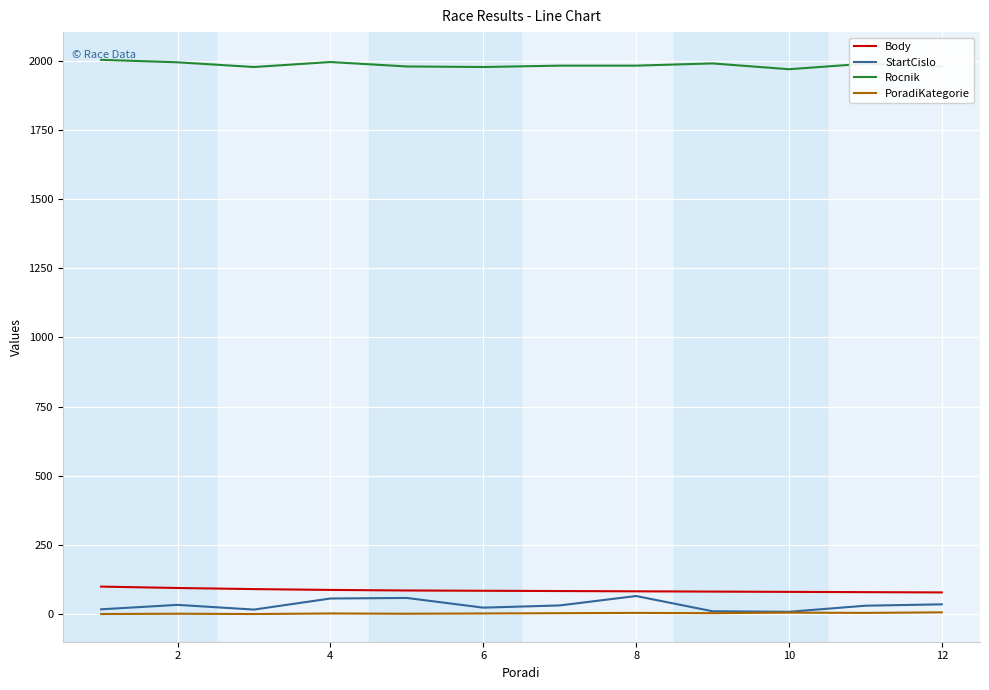

Which series has the largest total across all categories?

Rocnik